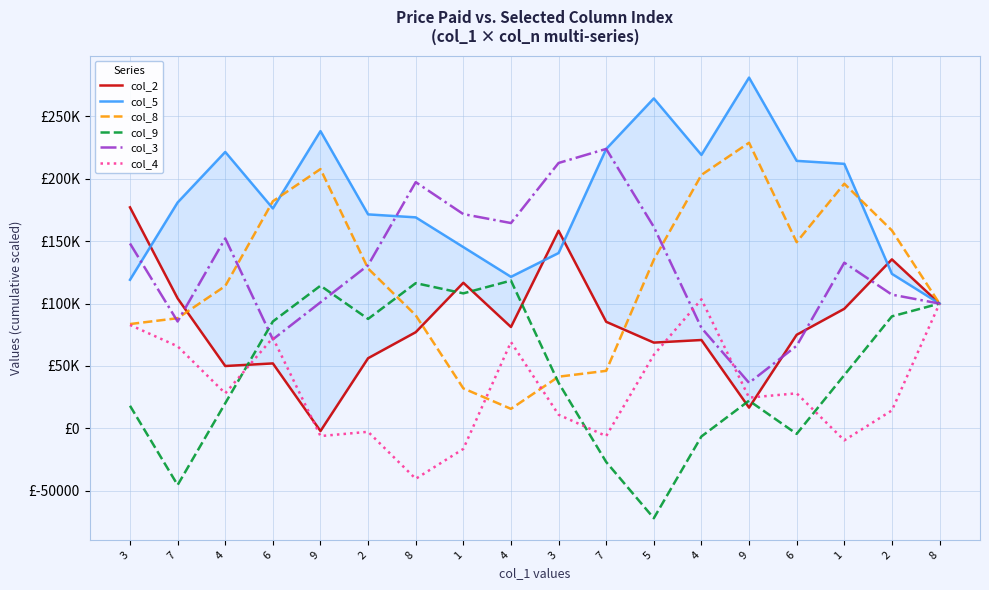

Where is the first local minimum for col_8?

4